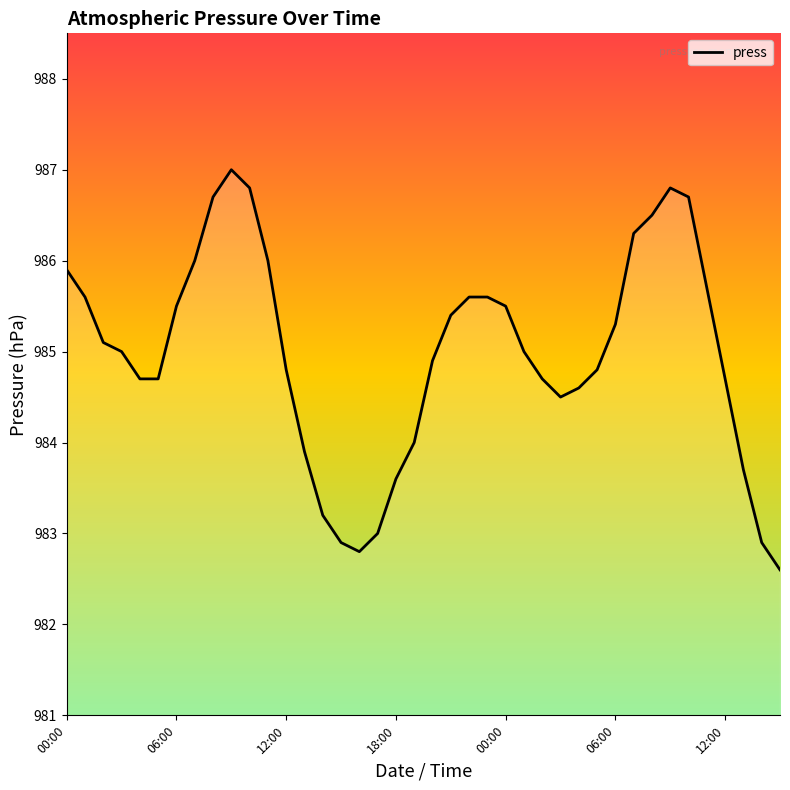

Reading left to right, extract all data points from this chart.

985.9	985.6	985.1	985.0	984.7	984.7	985.5	986.0	986.7	987.0	986.8	986.0	984.8	983.9	983.2	982.9	982.8	983.0	983.6	984.0	984.9	985.4	985.6	985.6	985.5	985.0	984.7	984.5	984.6	984.8	985.3	986.3	986.5	986.8	986.7	985.7	984.7	983.7	982.9	982.6